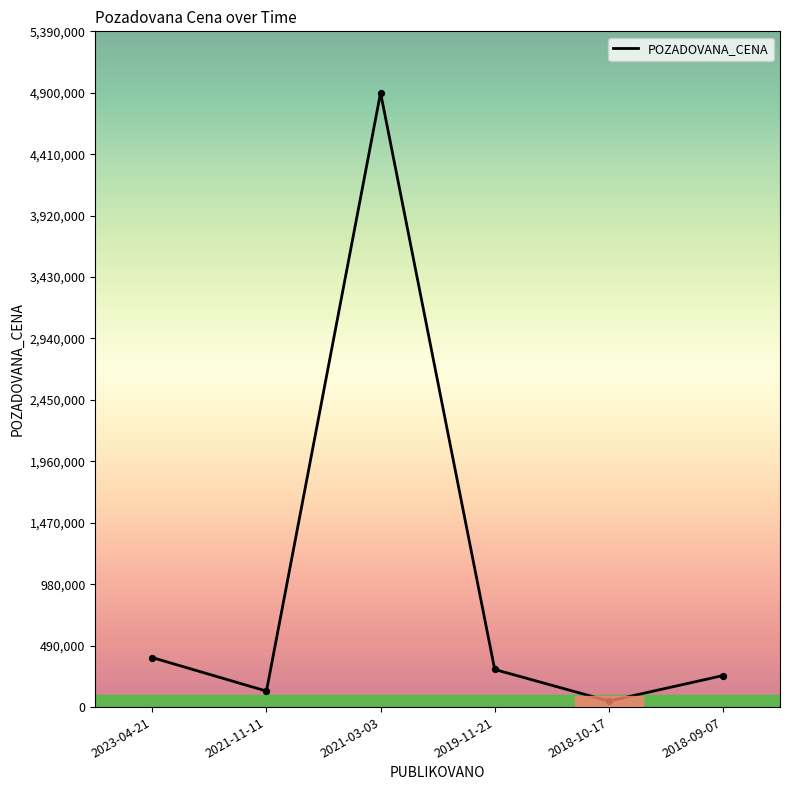

Which has a higher value, 2019-11-21 or 2023-04-21?

2023-04-21